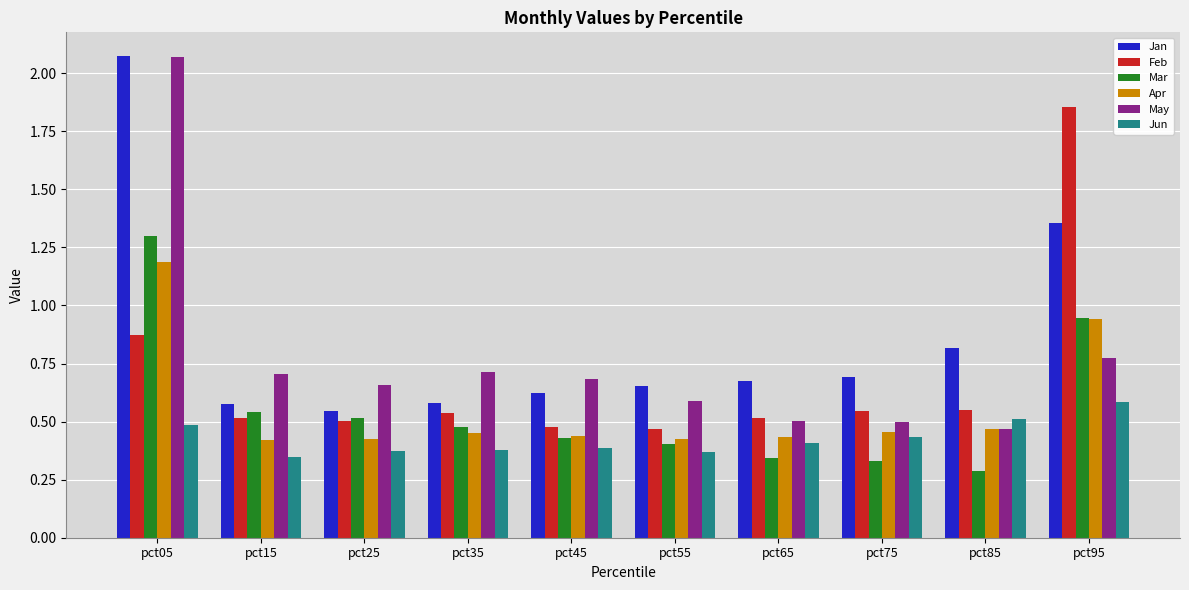

Is the value of Mar at pct95 greater than the value of May at pct75?

Yes